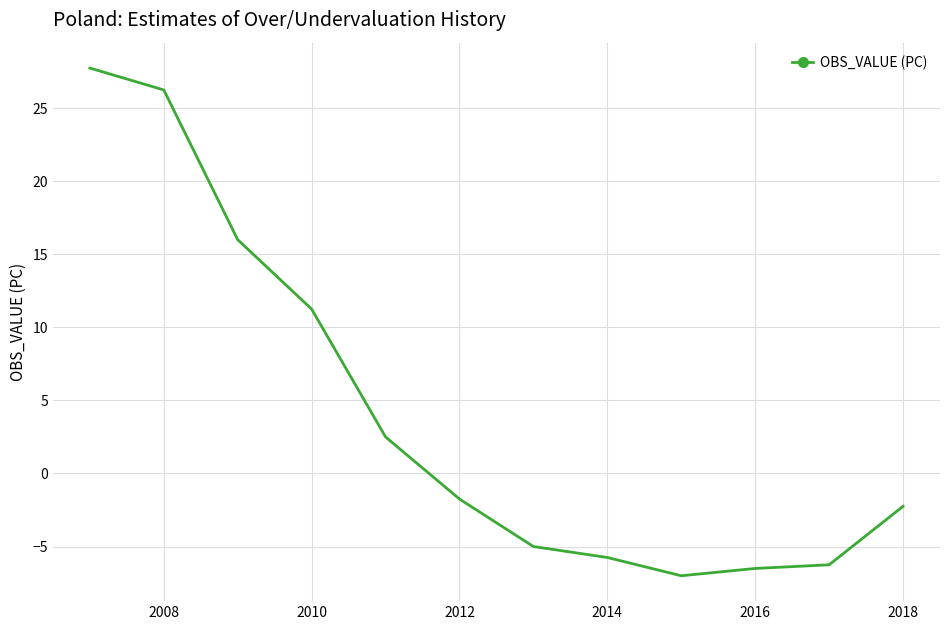

Is it true that the value at 2010 is 11.2?

True